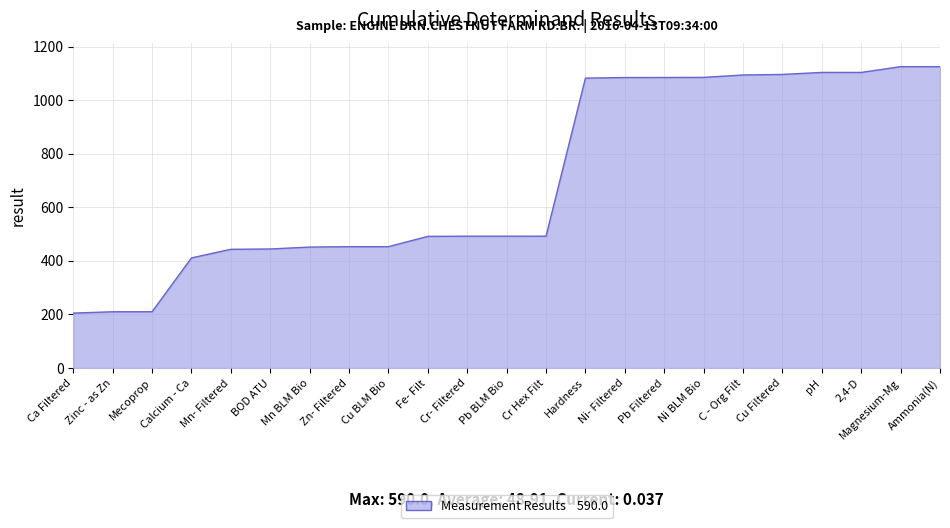

How many lines are shown in the chart?

1